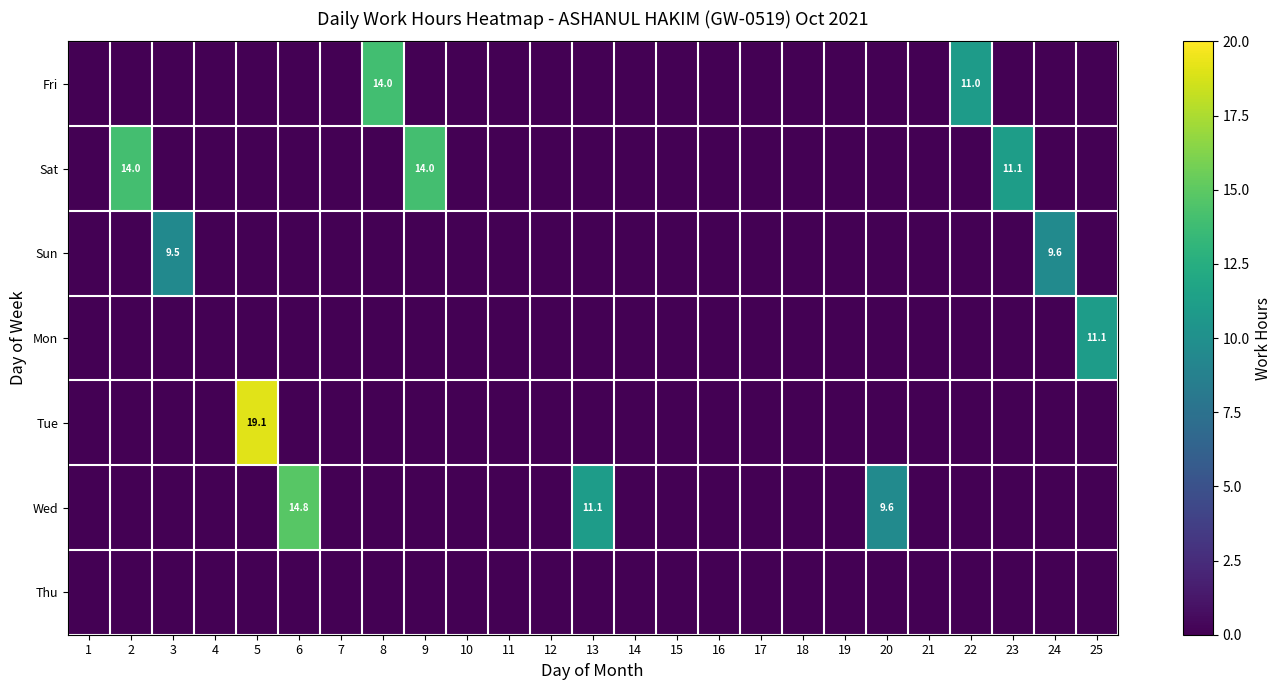

Which series has the largest total across all categories?

Sat